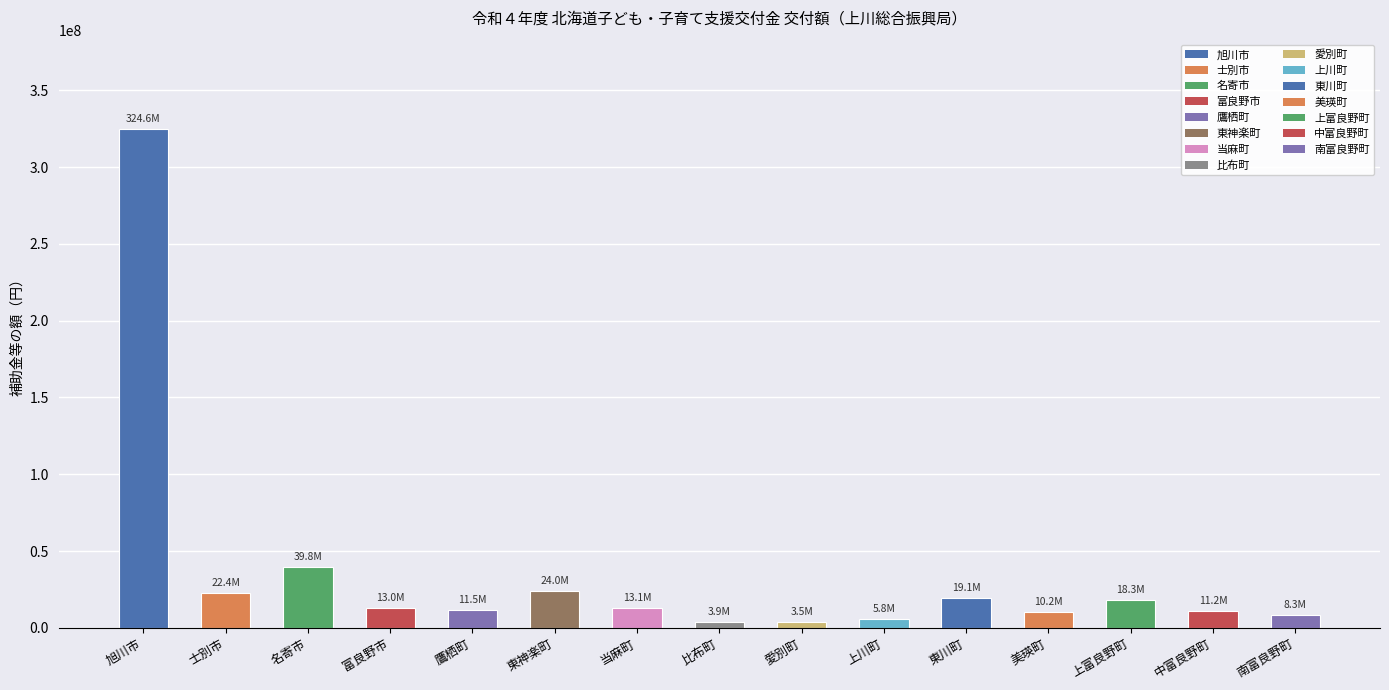

What is the value of the 7th bar from the left?

13057000